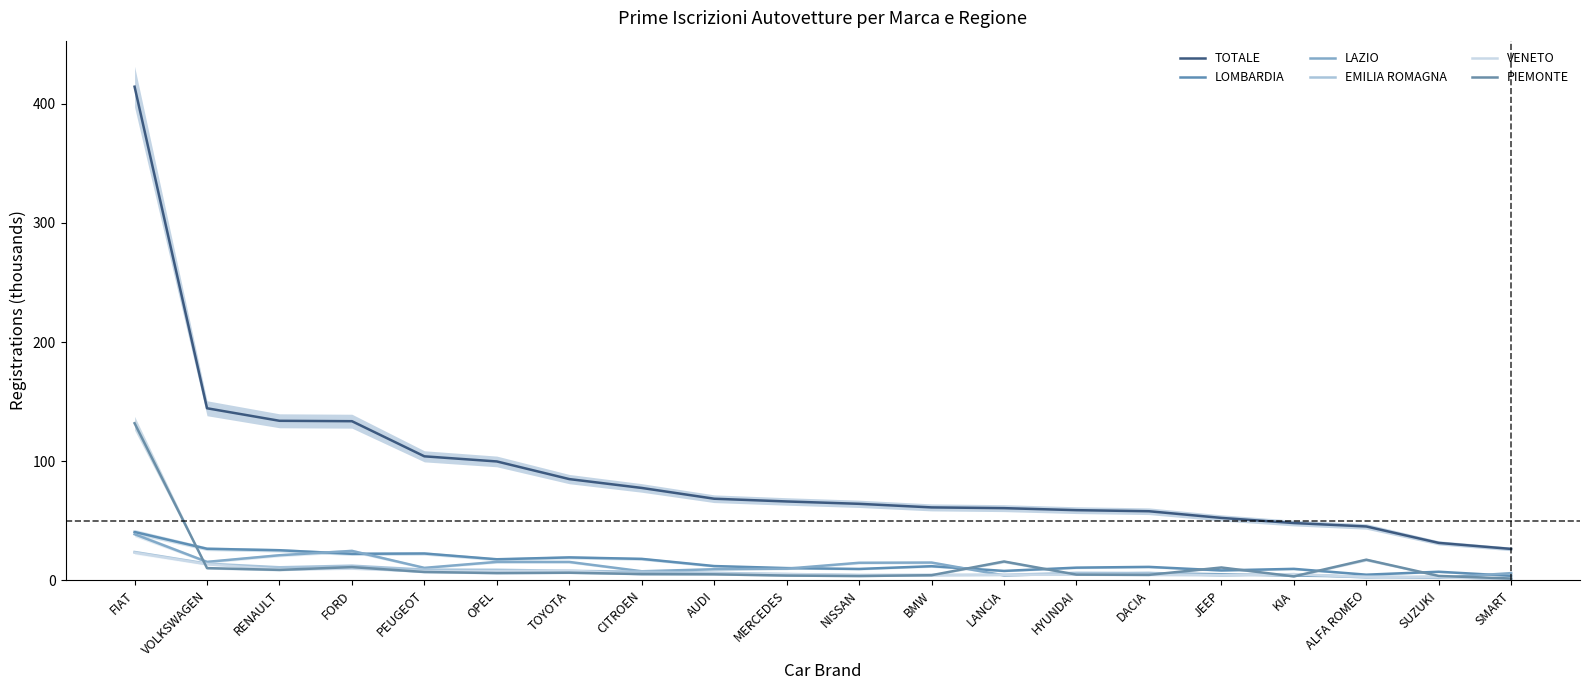

At which category is the sum across all series the highest?

FIAT